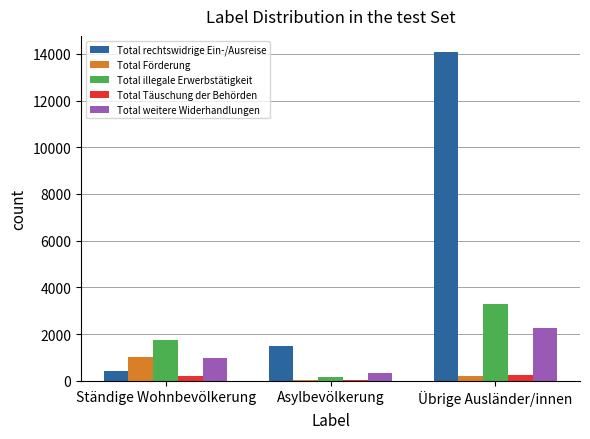

What are all the series names shown in the legend?

Total rechtswidrige Ein-/Ausreise, Total Förderung, Total illegale Erwerbstätigkeit, Total Täuschung der Behörden, Total weitere Widerhandlungen